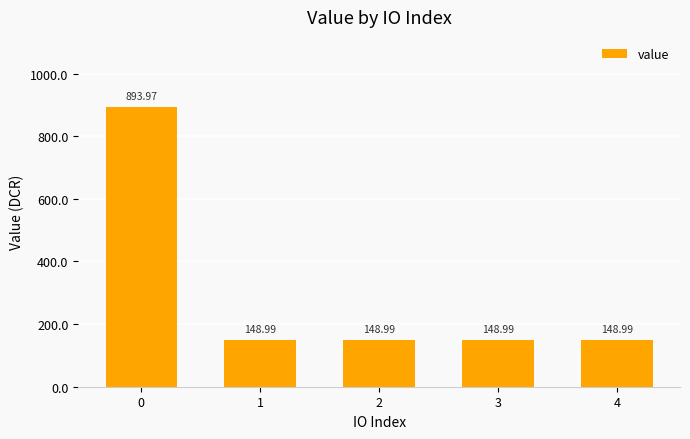

What is the ratio of the value at 0 to the value at 3?

6.0